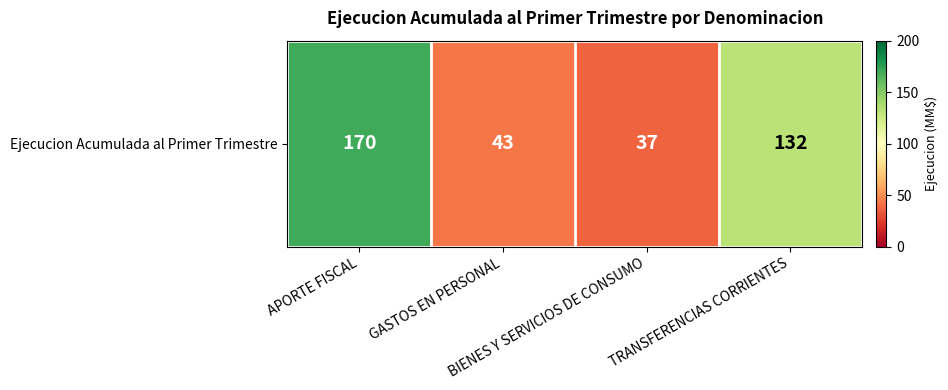

Reading right to left, extract all data points from this chart.

TRANSFERENCIAS CORRIENTES=132	BIENES Y SERVICIOS DE CONSUMO=37	GASTOS EN PERSONAL=43	APORTE FISCAL=170